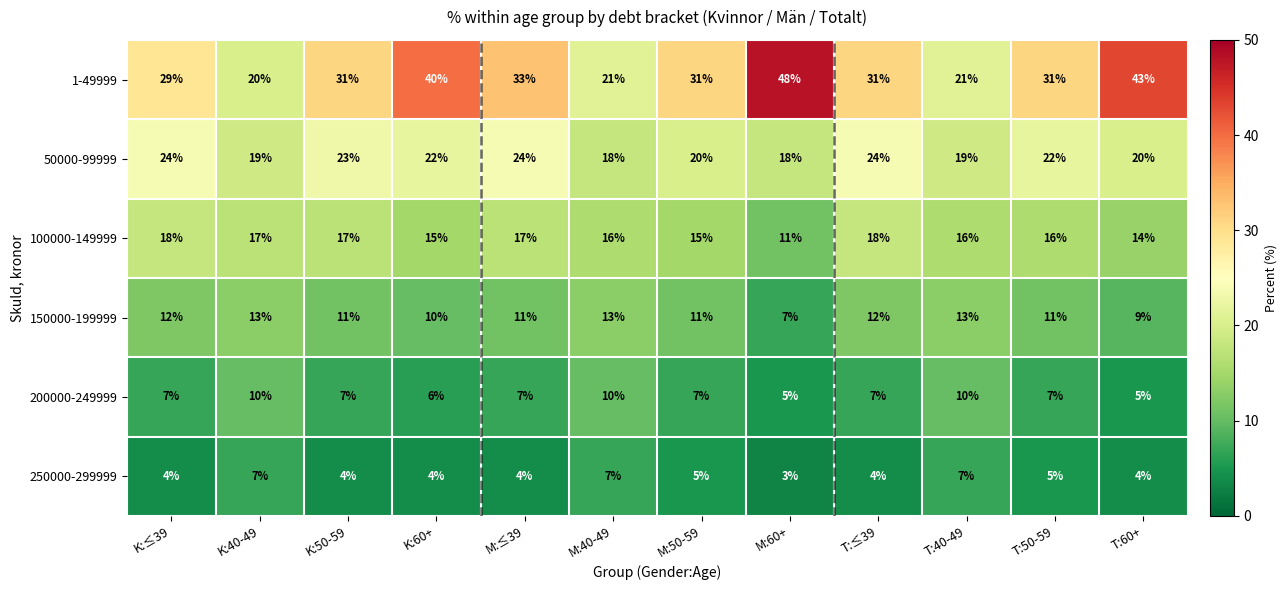

What is the sum of the 1-49999 values at K:60+ and M:60+?

88